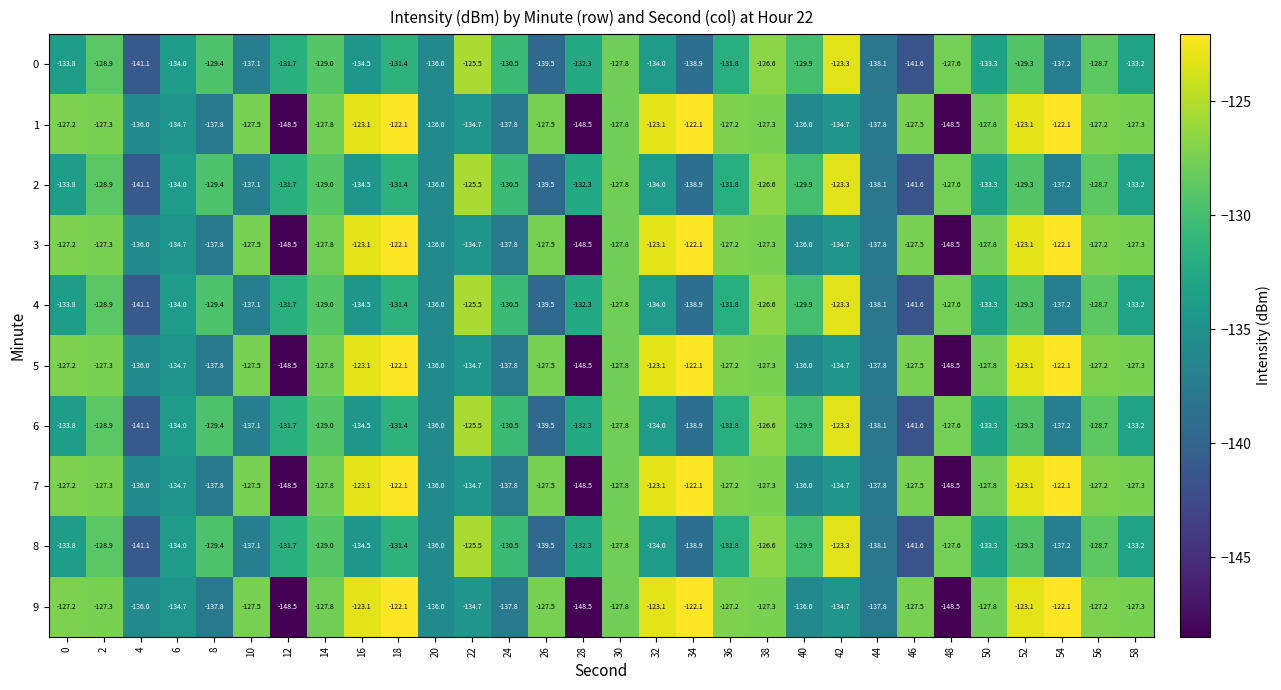

What is the minimum value for 5?

-148.5